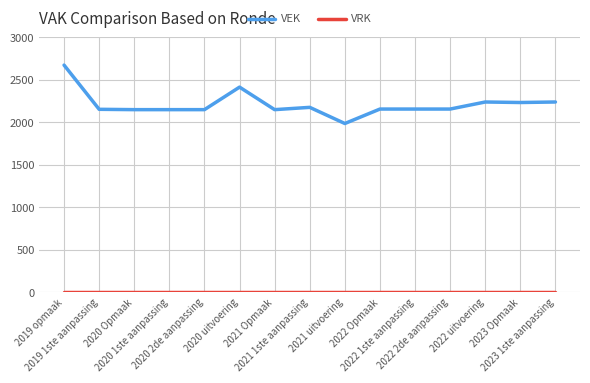

What position from the right is 2021 1ste aanpassing?

8